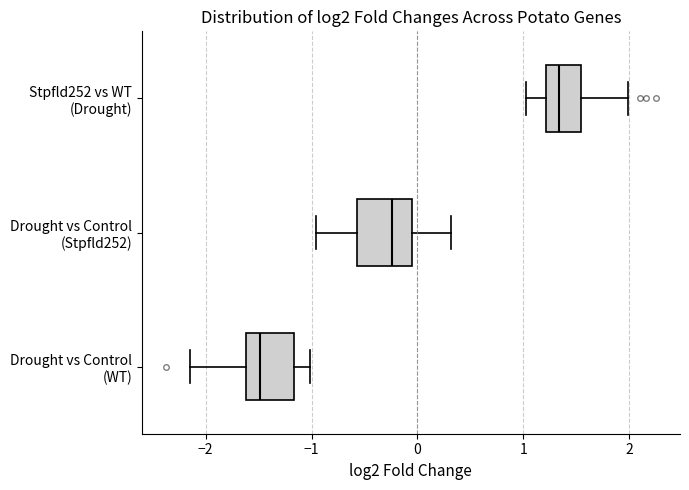

Reading bottom to top, read every box against the x-axis: the position of its median line, the range the box covers, and the ends of its whiskers. The values are not printed on the chart, so give them approximately, as read against the axis.

Drought vs Control (WT): median -1.5, box -1.6 to -1.2, whiskers -2.2 to -1.0
Drought vs Control (Stpfld252): median -0.2, box -0.6 to -0.1, whiskers -1.0 to 0.3
Stpfld252 vs WT (Drought): median 1.3, box 1.2 to 1.5, whiskers 1.0 to 2.0